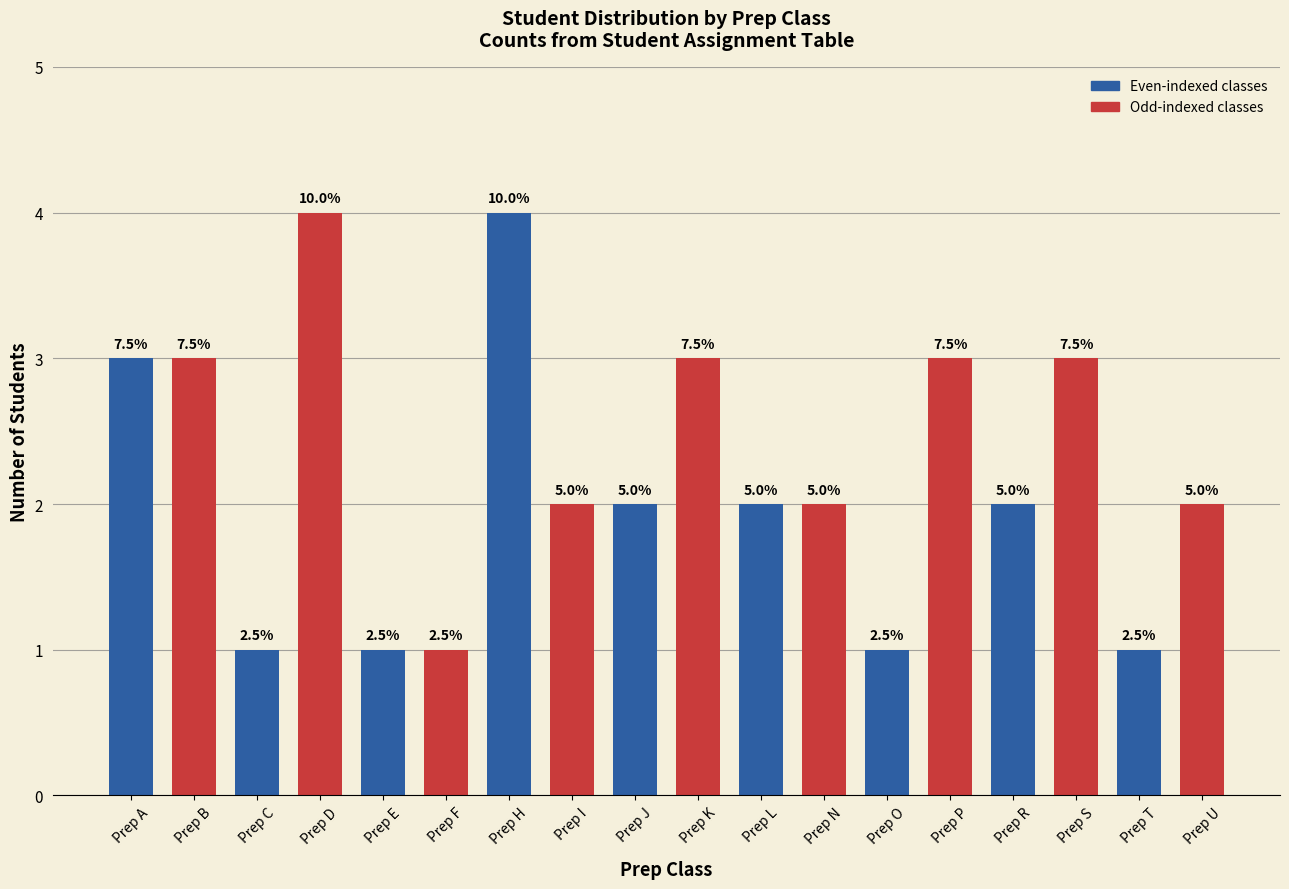

List the labels in order of value, largest first.

Prep D, Prep H, Prep A, Prep B, Prep K, Prep P, Prep S, Prep I, Prep J, Prep L, Prep N, Prep R, Prep U, Prep C, Prep E, Prep F, Prep O, Prep T